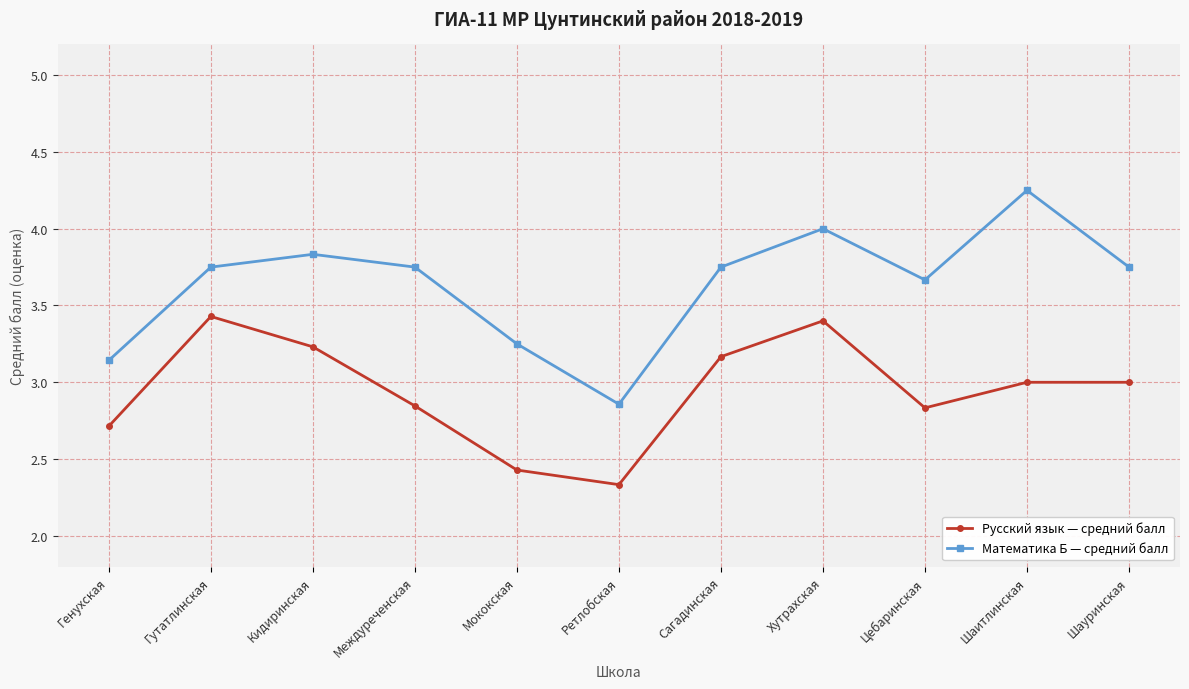

How many values in the Математика Б — средний балл series exceed 3?

10